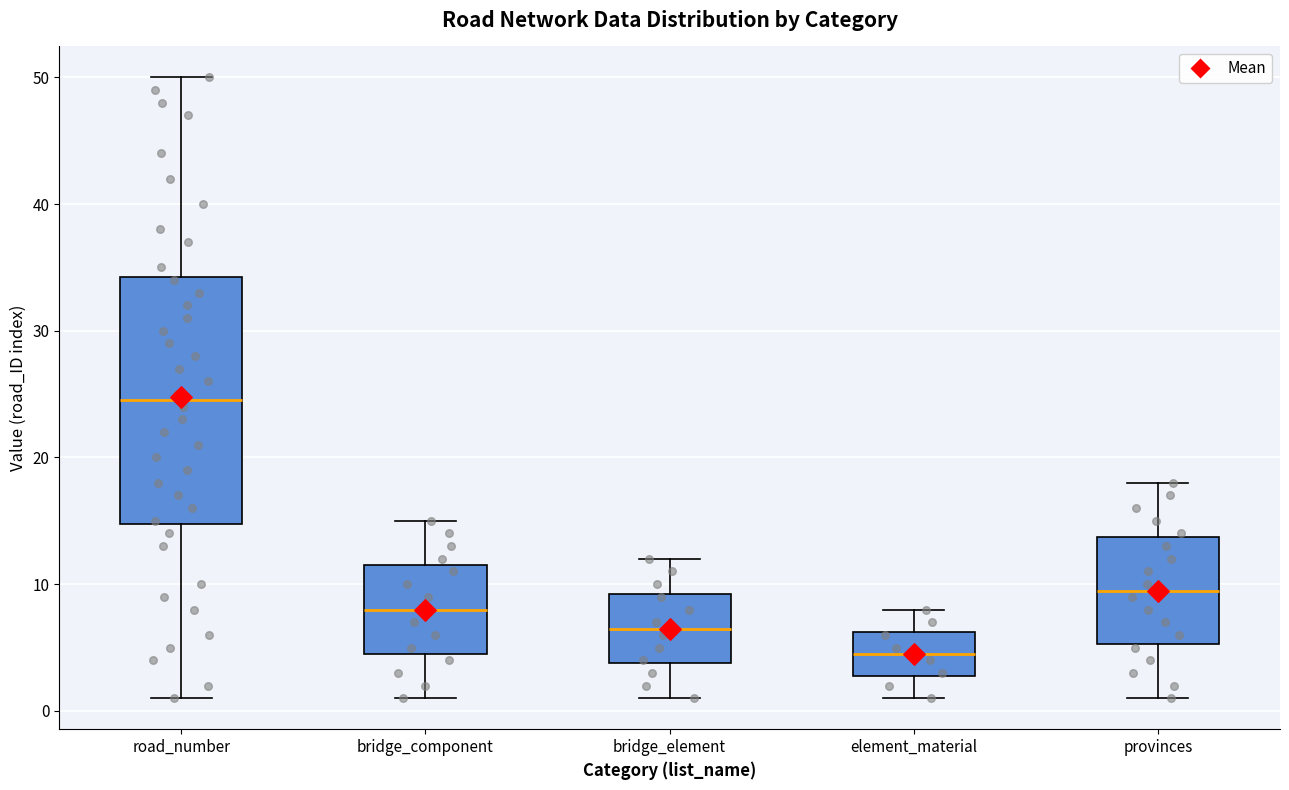

Reading left to right, transcribe this box plot: for each box, give where its median line is, the range the box spans, and where its two whiskers end, as read against the y-axis. The values are not printed on the chart, so give them approximately, as read against the axis.

road_number: median 25, box 15 to 34, whiskers 1 to 50
bridge_component: median 8, box 5 to 12, whiskers 1 to 15
bridge_element: median 7, box 4 to 9, whiskers 1 to 12
element_material: median 5, box 3 to 6, whiskers 1 to 8
provinces: median 10, box 5 to 14, whiskers 1 to 18